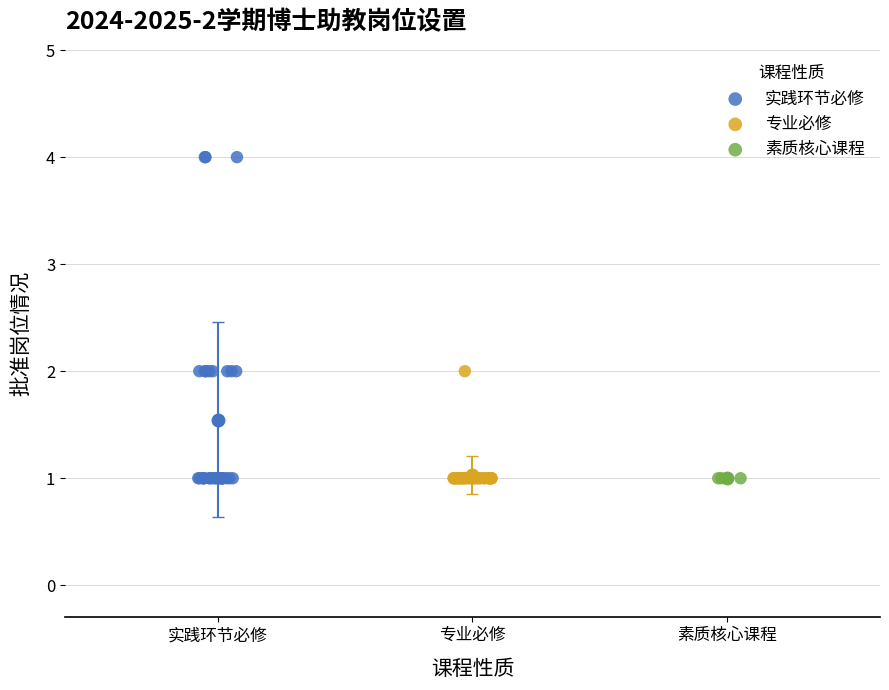

Which series reaches the maximum Y coordinate?

实践环节必修